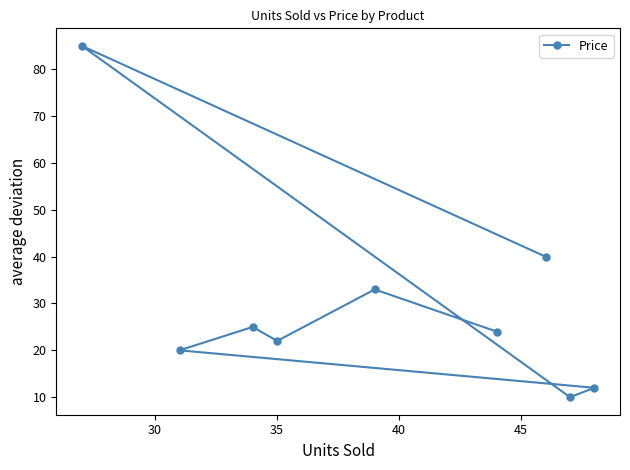

What is the minimum value shown in the chart?

10